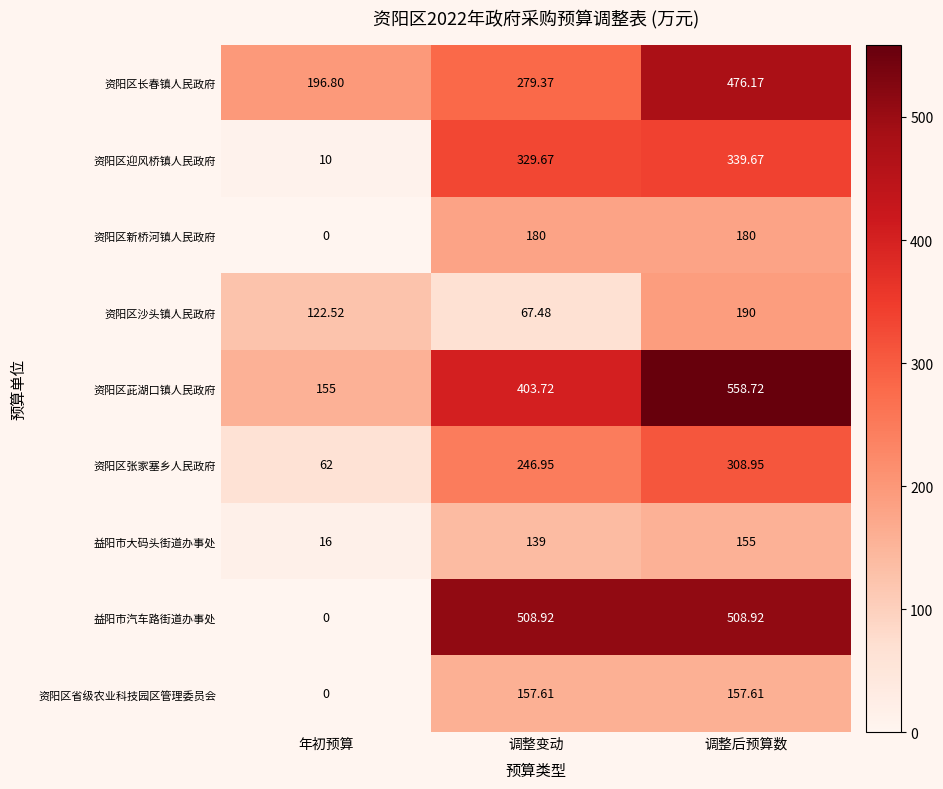

List the series in order of their peak value, highest first.

资阳区茈湖口镇人民政府, 益阳市汽车路街道办事处, 资阳区长春镇人民政府, 资阳区迎风桥镇人民政府, 资阳区张家塞乡人民政府, 资阳区沙头镇人民政府, 资阳区新桥河镇人民政府, 资阳区省级农业科技园区管理委员会, 益阳市大码头街道办事处